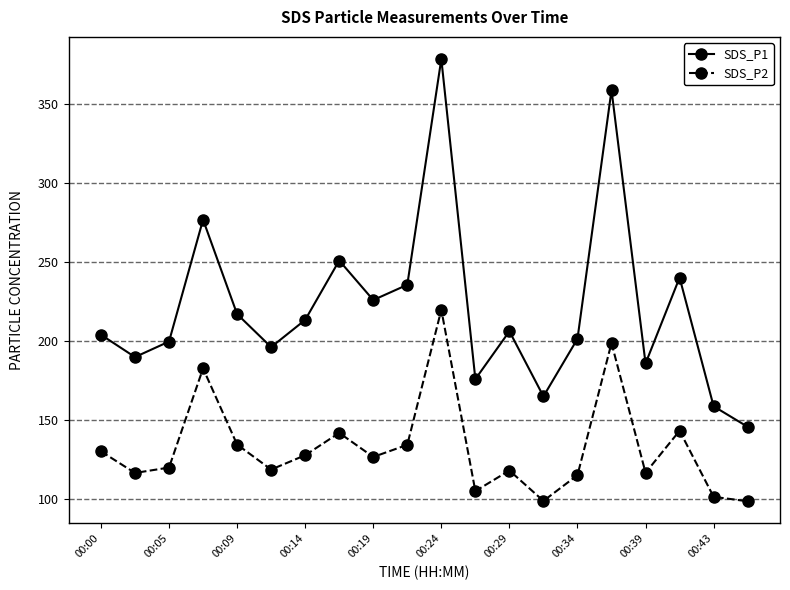

How many interior local peaks does the SDS_P1 series have?

6